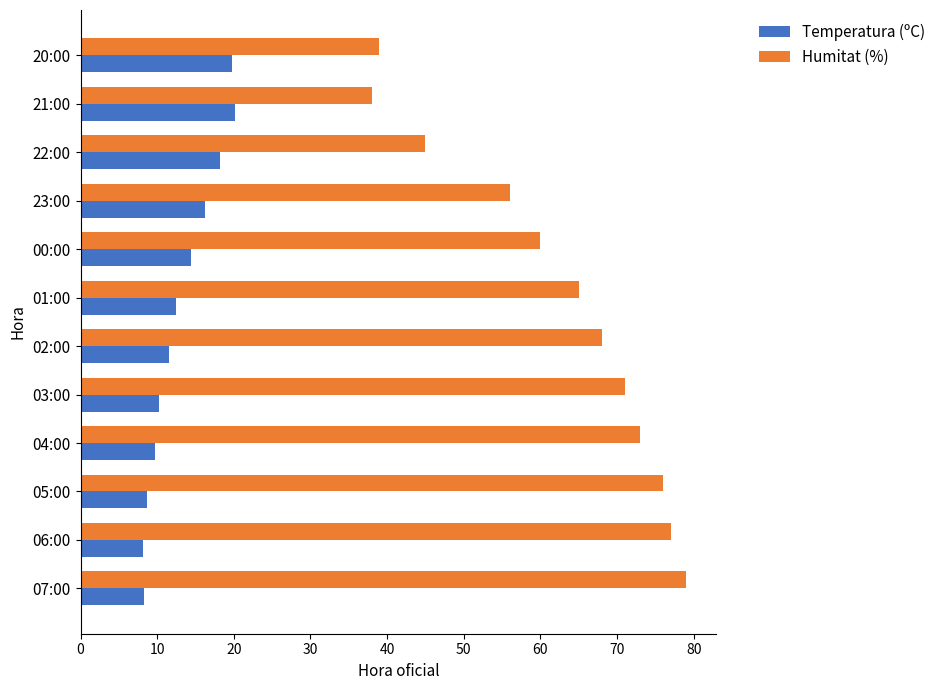

What is the total value across all series at 02:00?

79.5